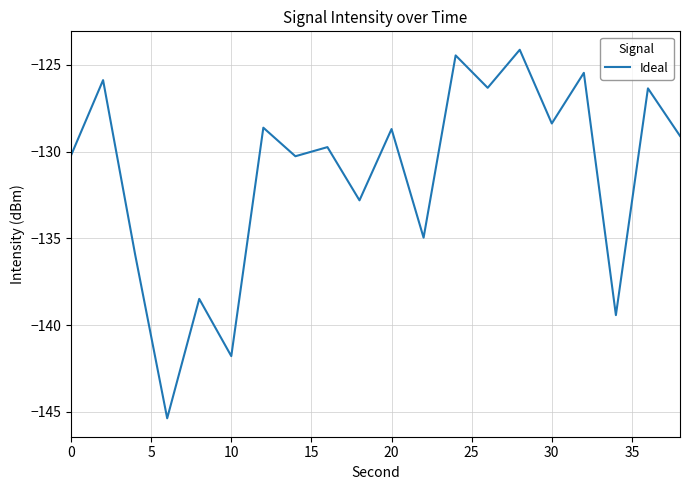

What is the difference between the maximum and minimum values?

21.3